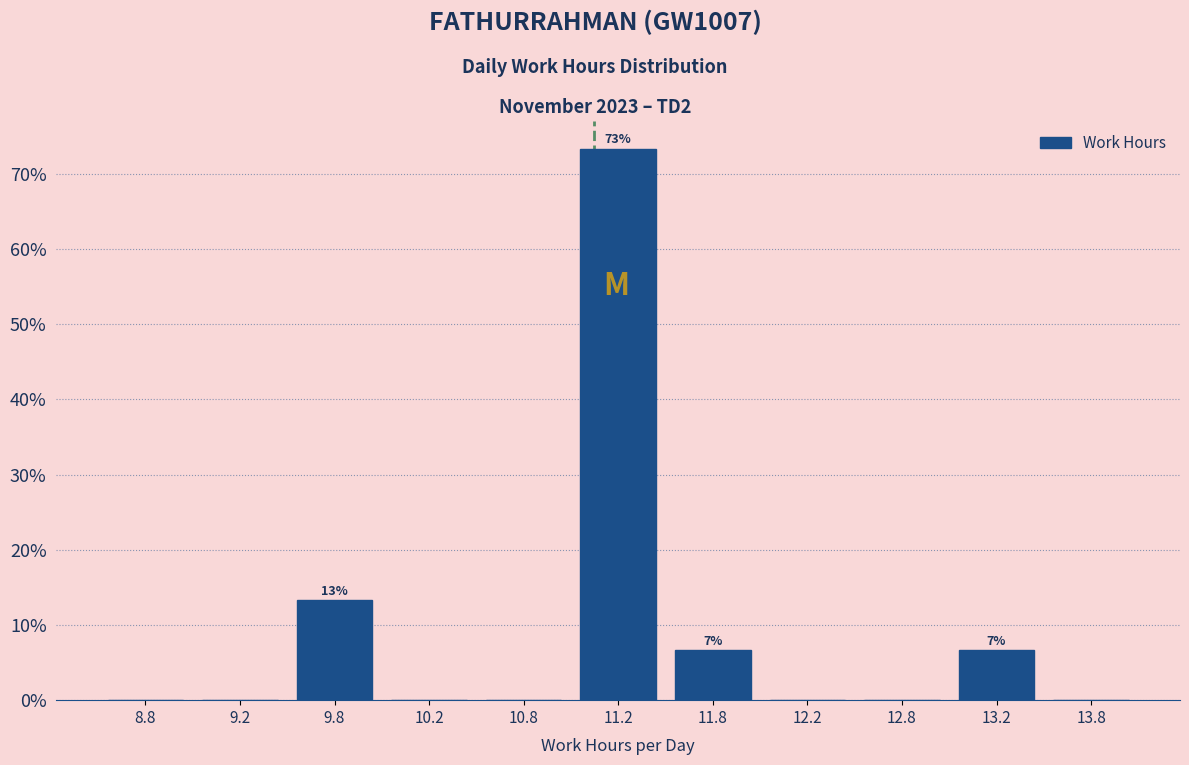

Over which range of the x-axis is the bar tallest?

11.0 to 11.5